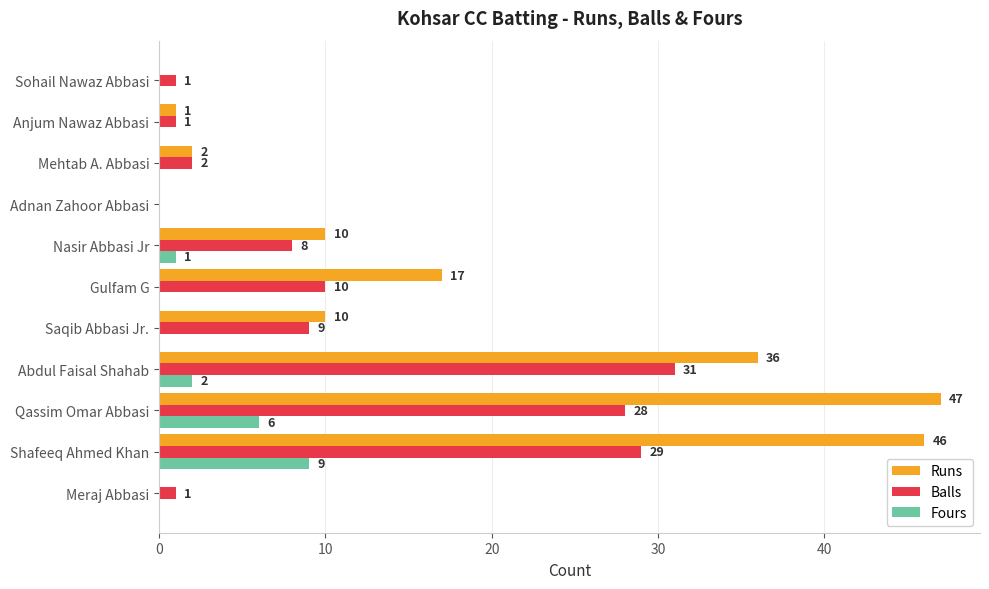

What are all the series names shown in the legend?

Runs, Balls, Fours